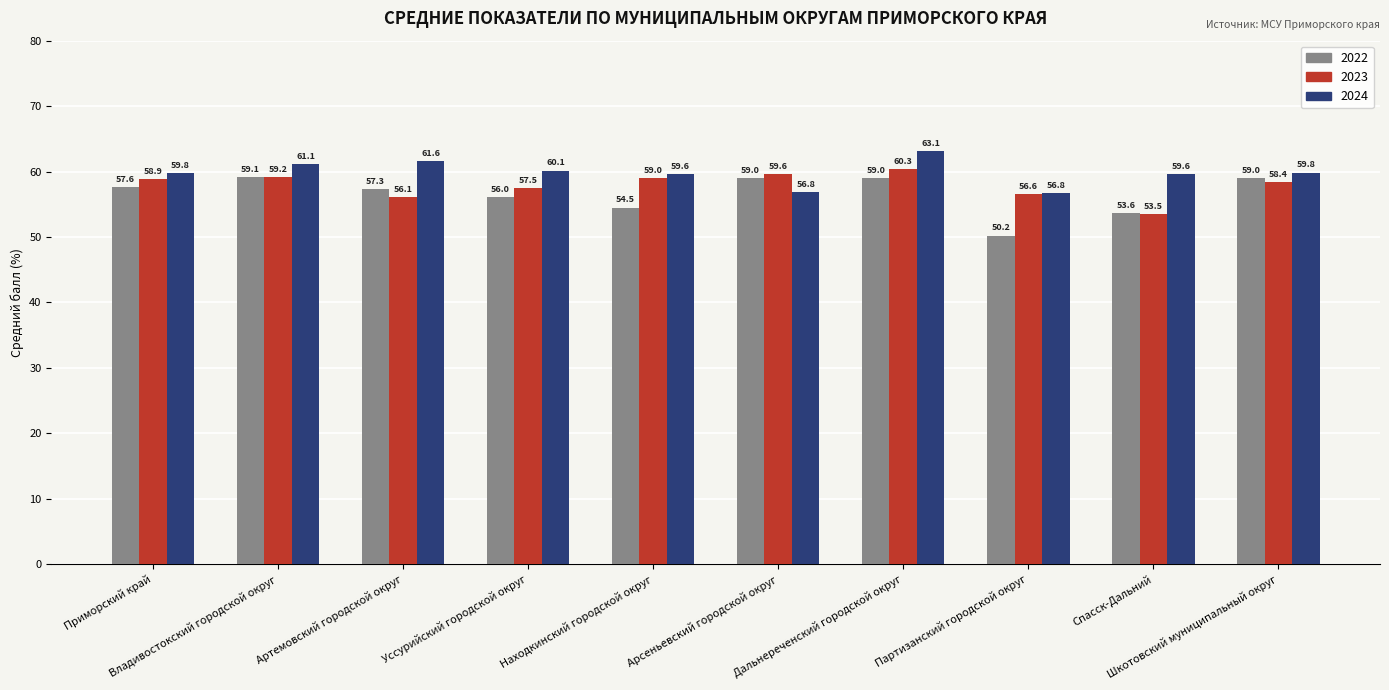

What is the sum of all 2022 values?

565.4